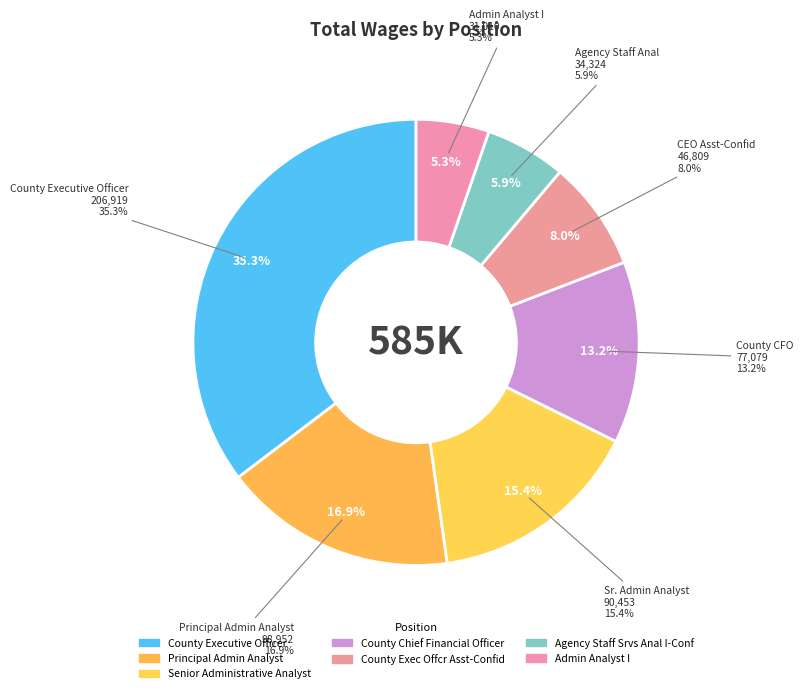

Rank the categories by value from highest to lowest.

County Executive Officer, Principal Admin Analyst, Senior Administrative Analyst, County Chief Financial Officer, County Exec Offcr Asst-Confid, Agency Staff Srvs Anal I-Conf, Admin Analyst I